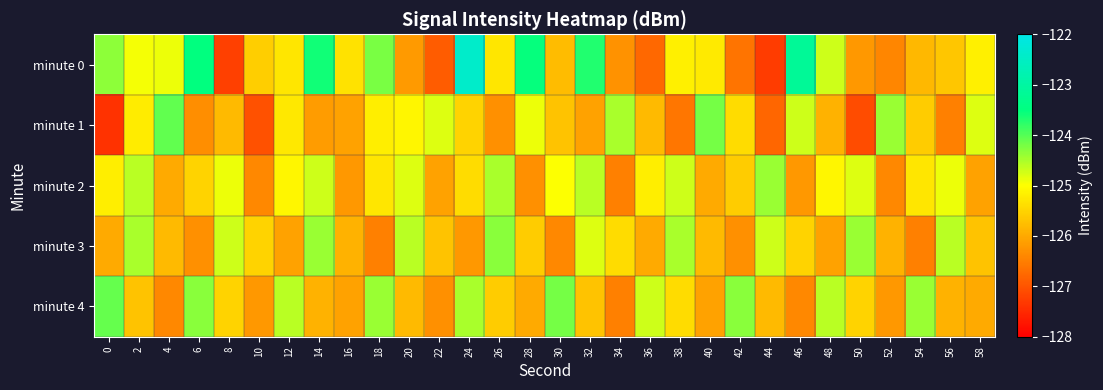

What is the total value across all series at 22?

-629.8